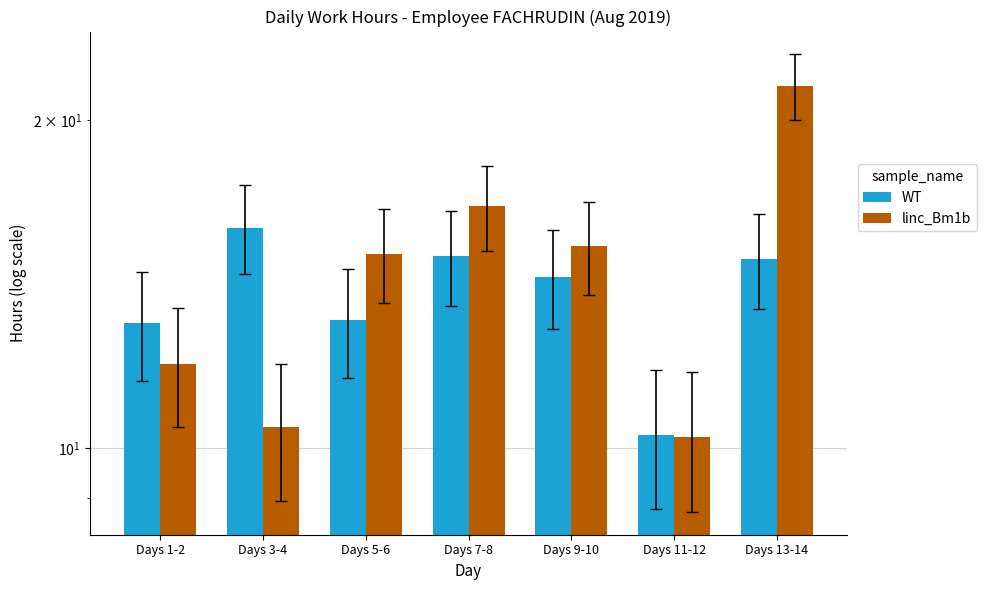

Rank the series by their maximum value, from lowest to highest.

WT, linc_Bm1b